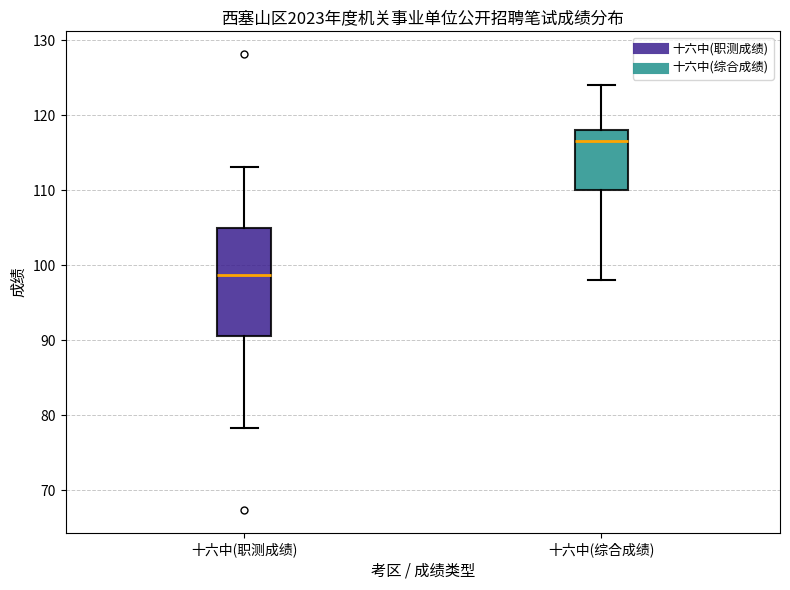

Comparing the boxes themselves (not the whiskers), which one is the tallest?

十六中(职测成绩)